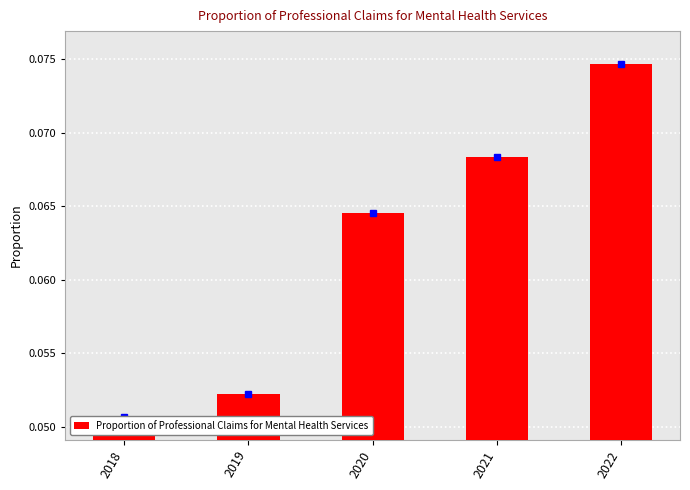

How many series are shown in this chart?

1